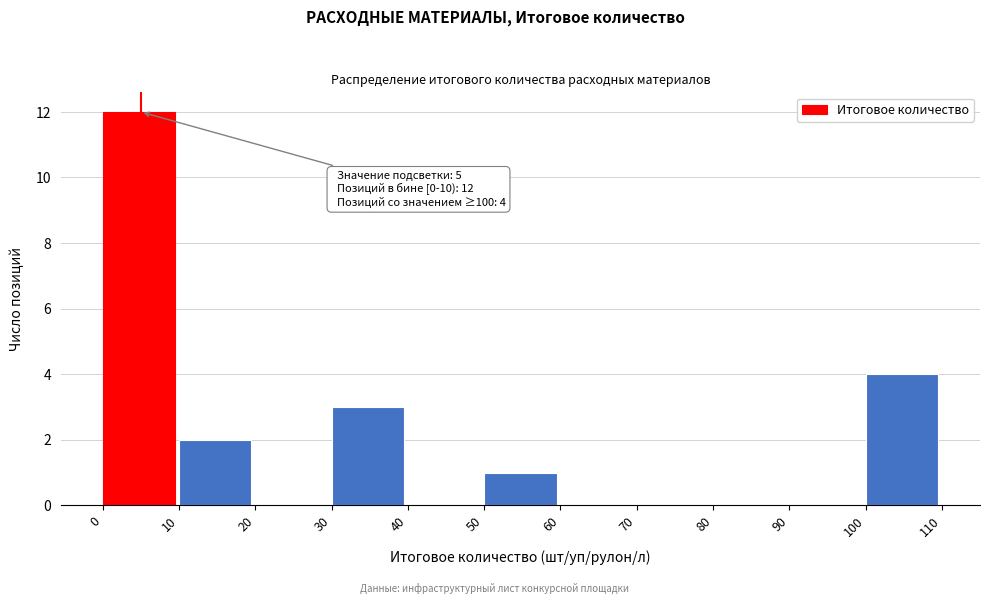

Which range on the x-axis has the tallest bar?

0 to 10